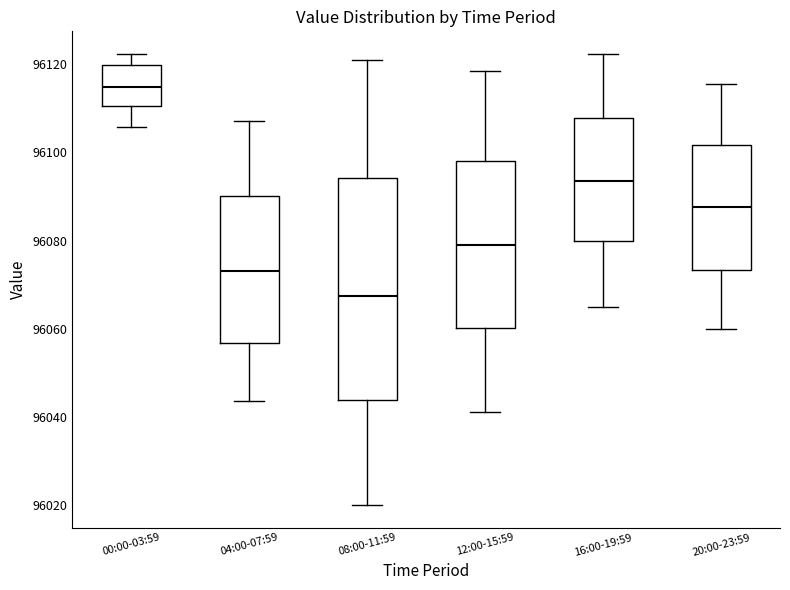

Which box is the tallest, from its lower edge to its upper edge?

08:00-11:59